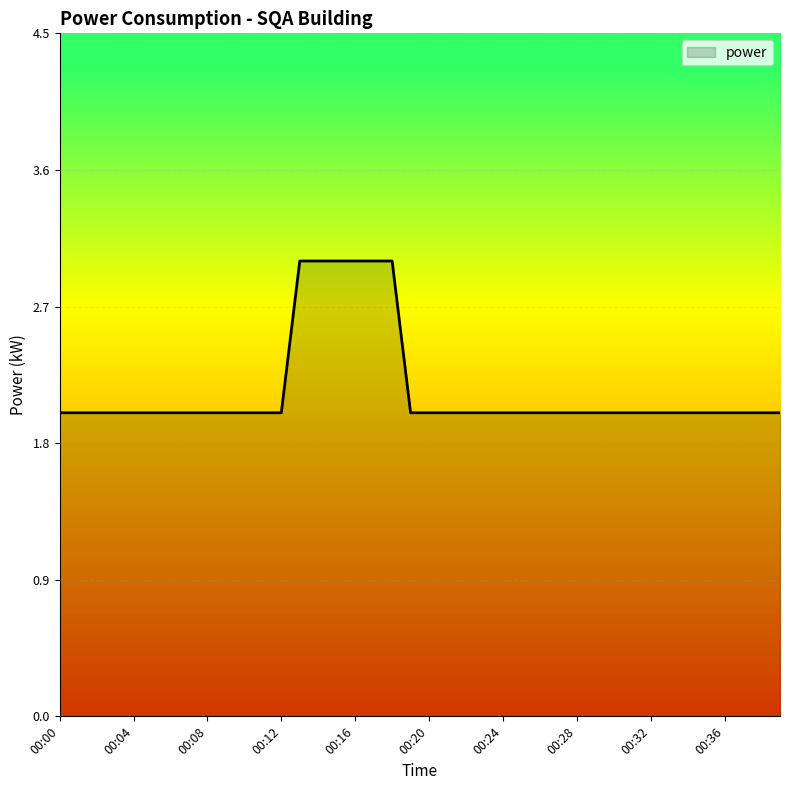

What is the maximum value shown in the chart?

3